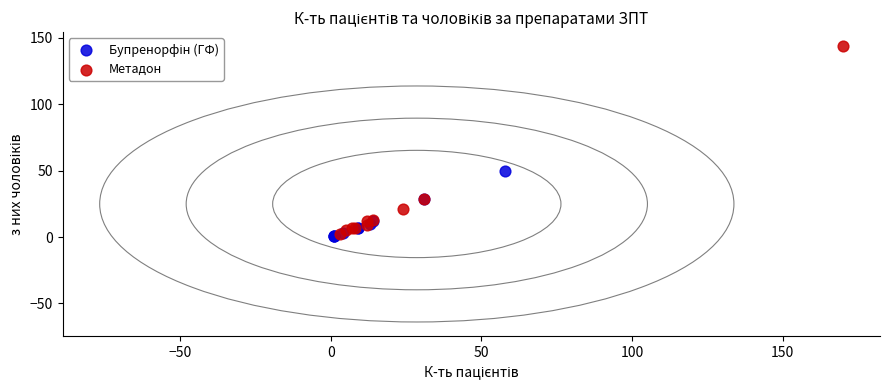

Which series reaches the maximum Y coordinate?

Метадон